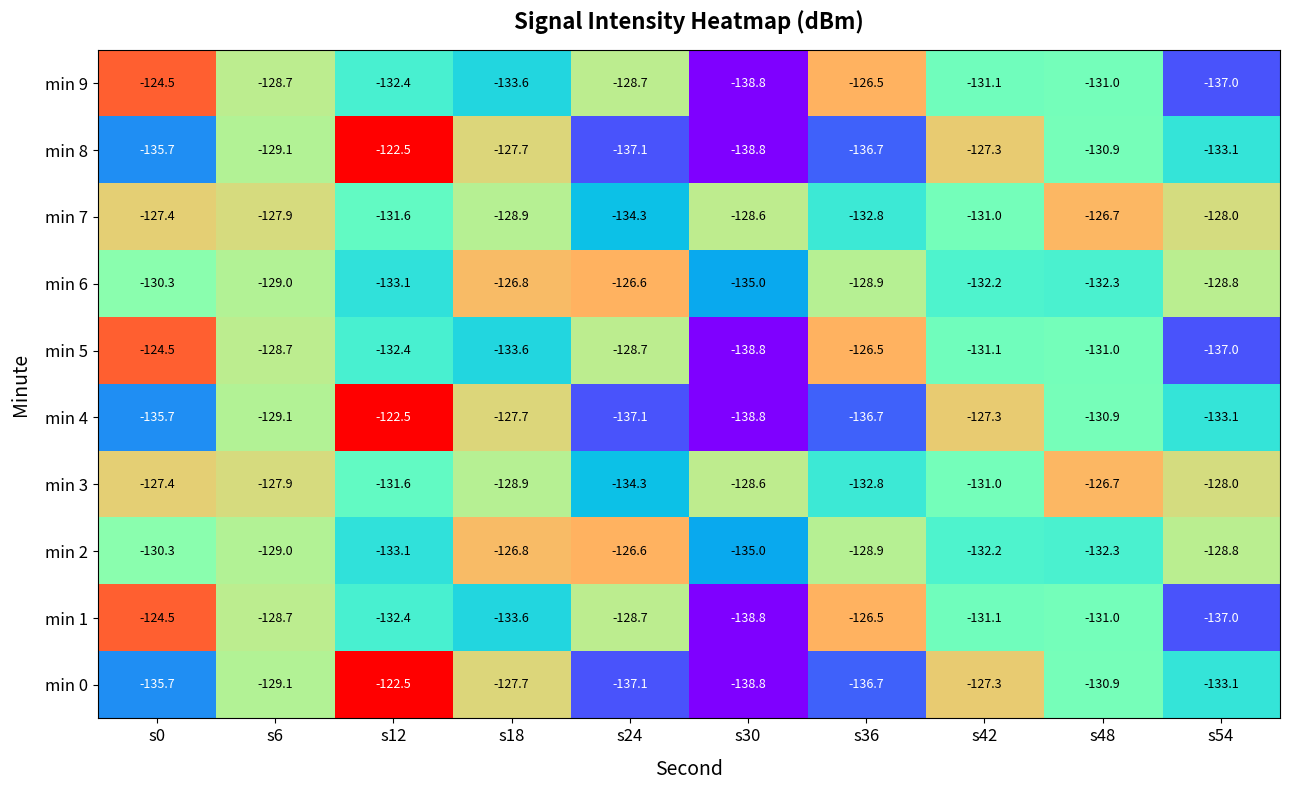

At which category is the sum across all series the highest?

s6